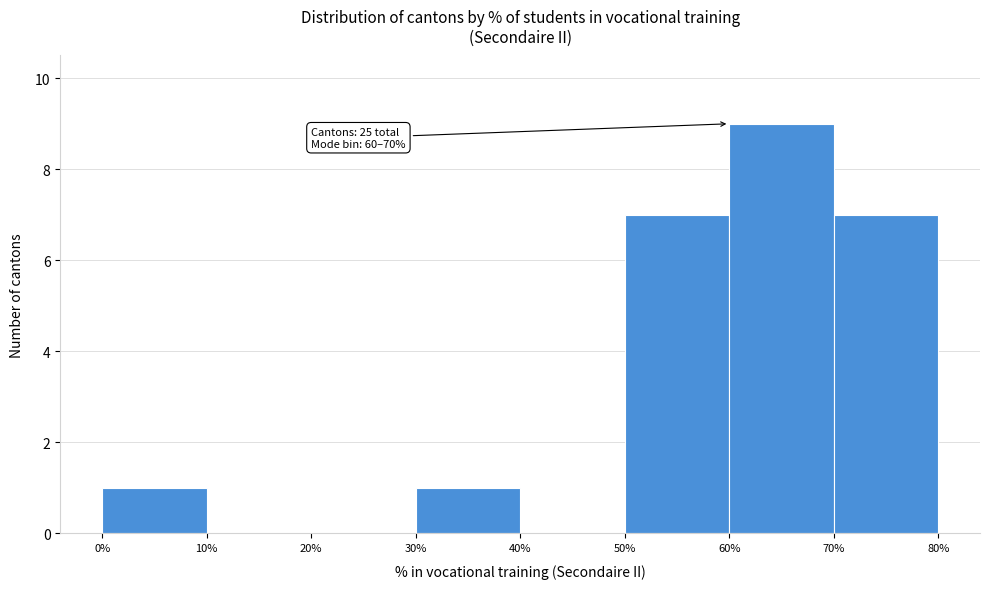

Over which range of the x-axis is the bar tallest?

60% to 70%